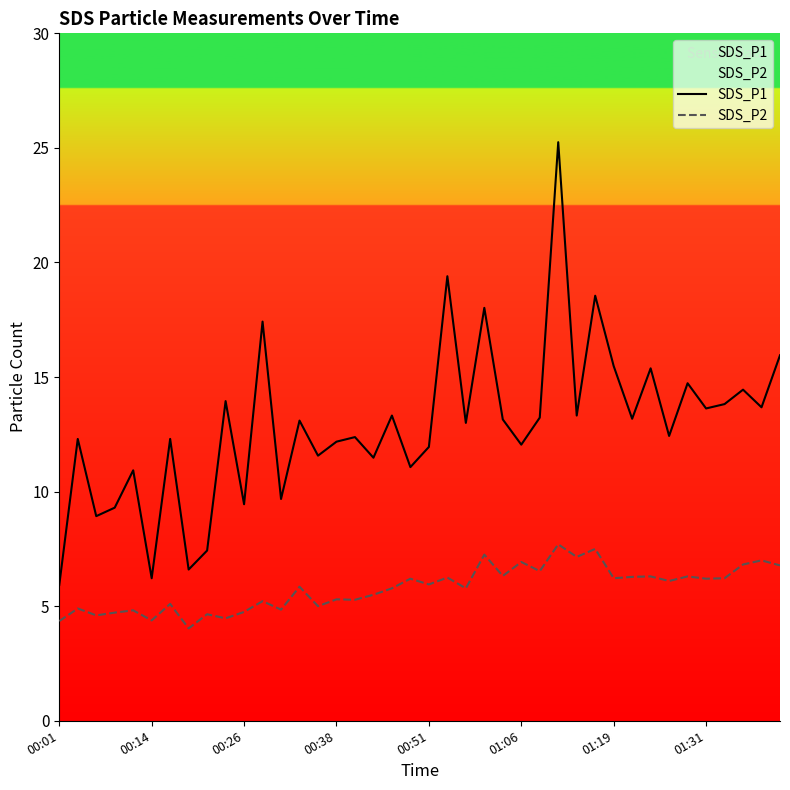

Does the chart have visible grid lines?

No